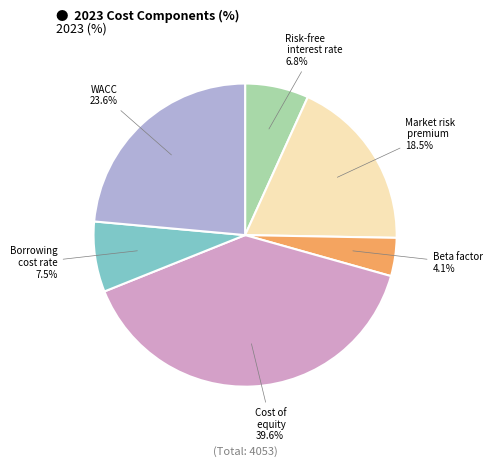

Is there a majority slice in this chart?

No